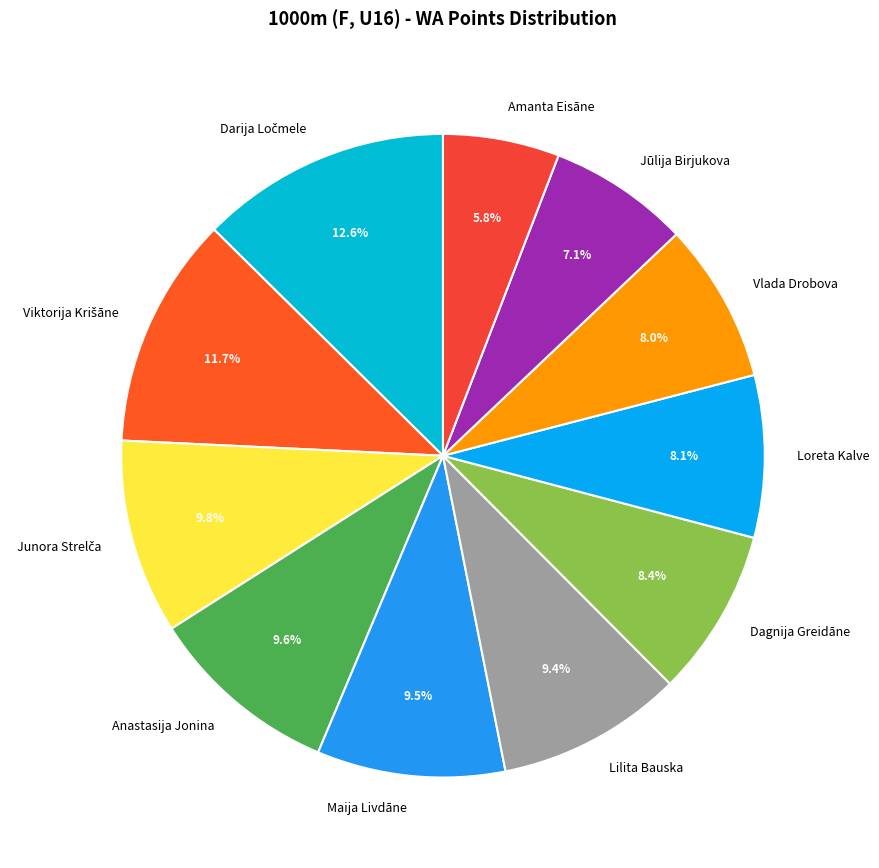

Which category has the smallest portion of the pie?

Amanta Eisāne